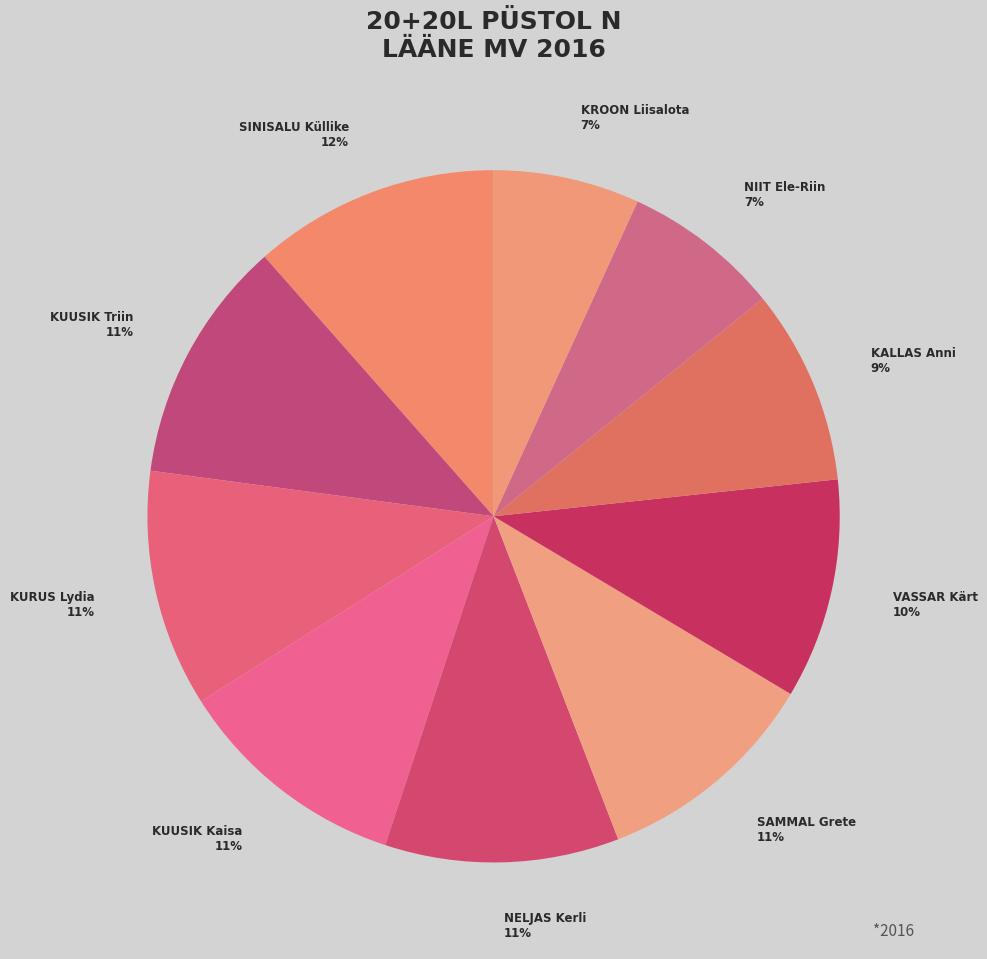

What percentage is the KURUS Lydia slice, to the nearest percent?

11%